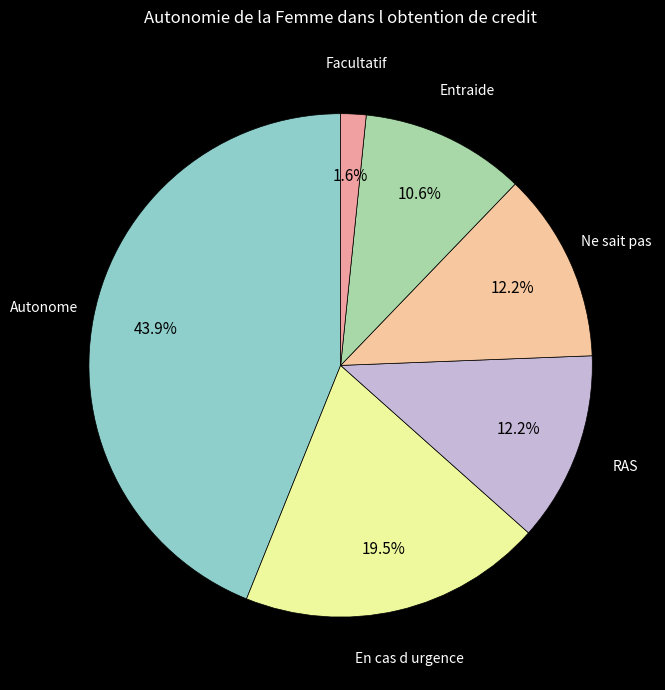

Does Facultatif represent more than half of the total?

No